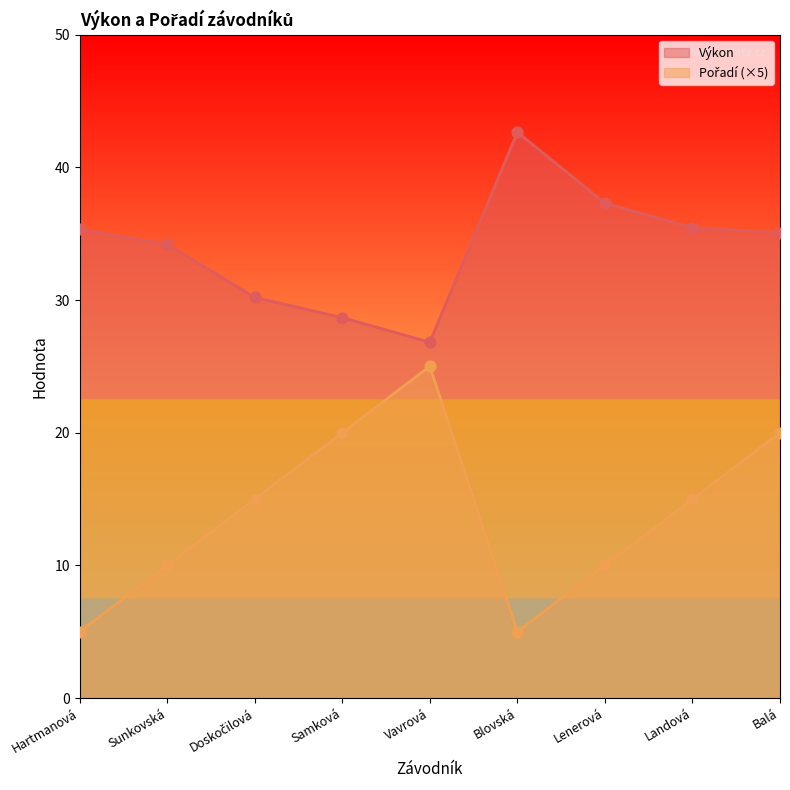

Is the value of Výkon at Blovská greater than the value of Pořadí at Sunkovská?

Yes